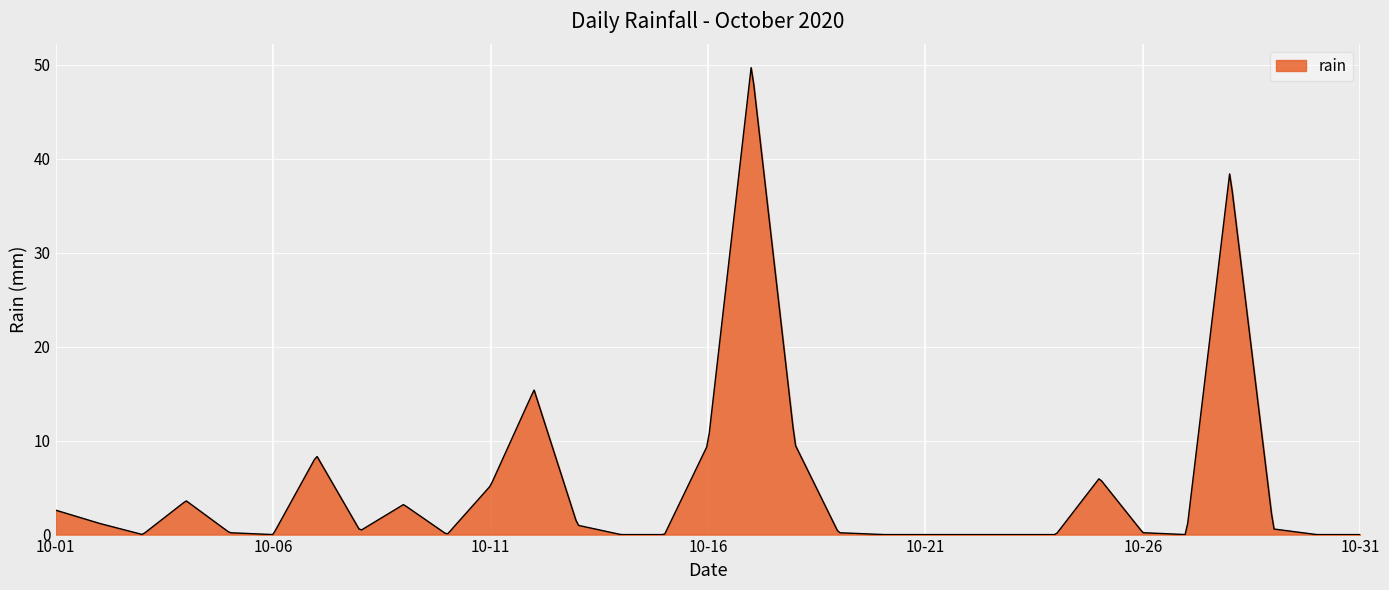

What is the difference between the maximum and minimum values?

49.7